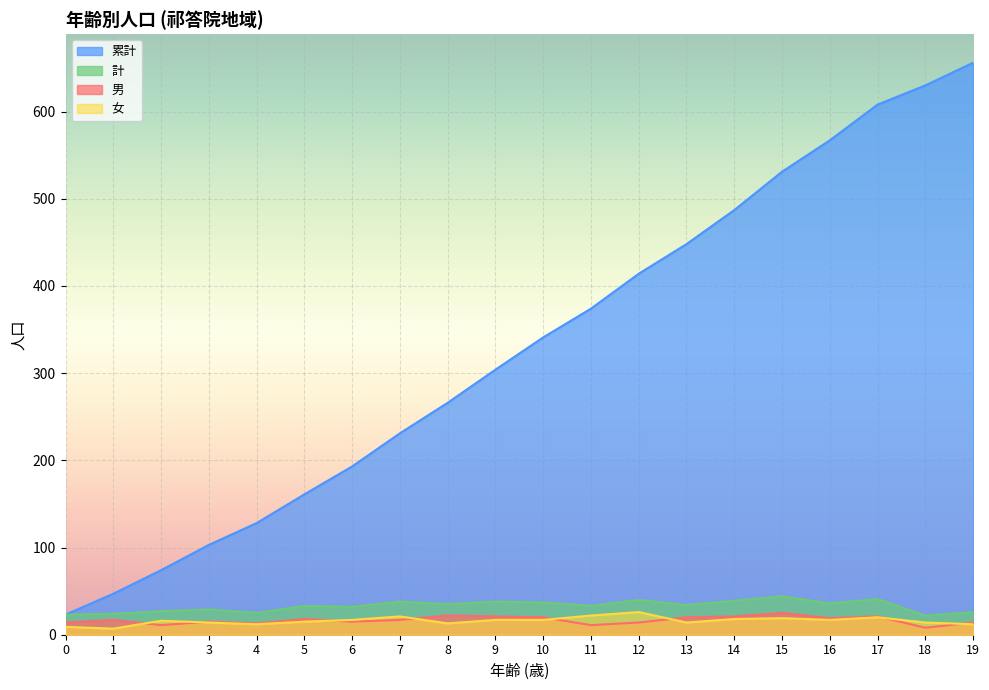

What is the difference between the maximum and minimum values in the 計 series?

22